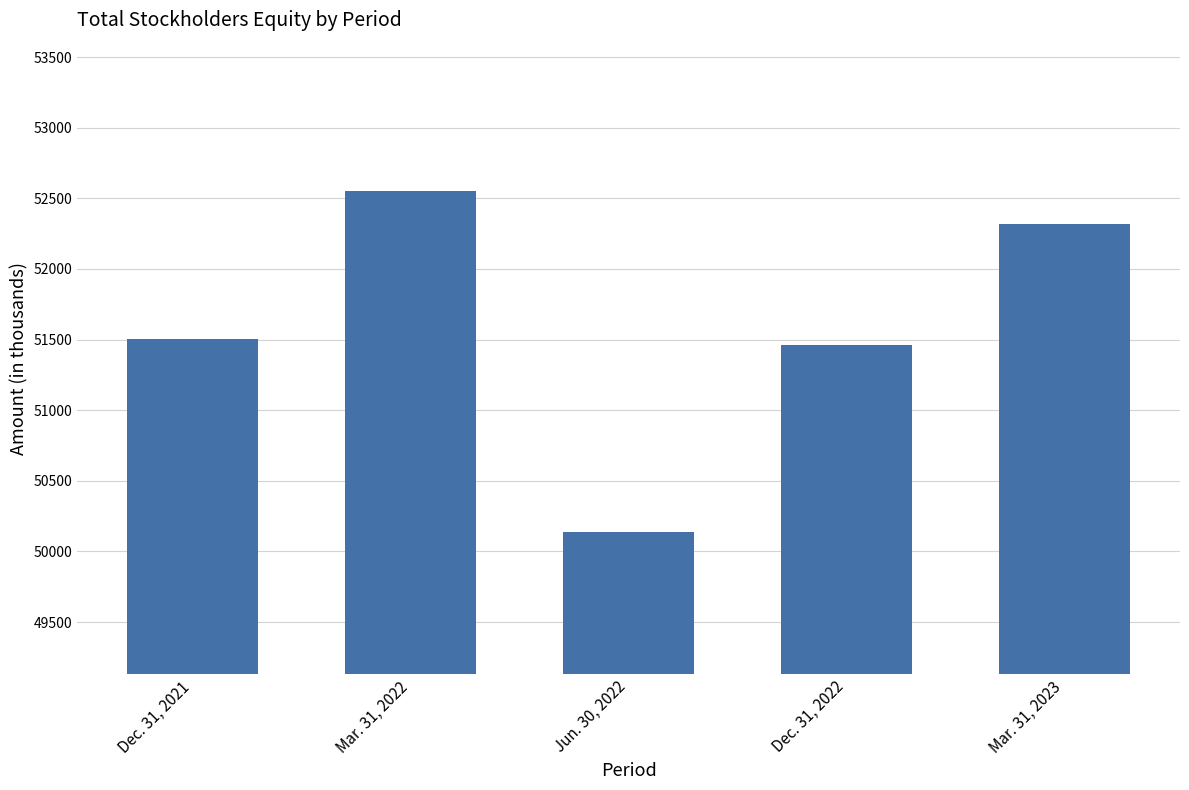

At which label is the value closest to 51343?

Dec. 31, 2022